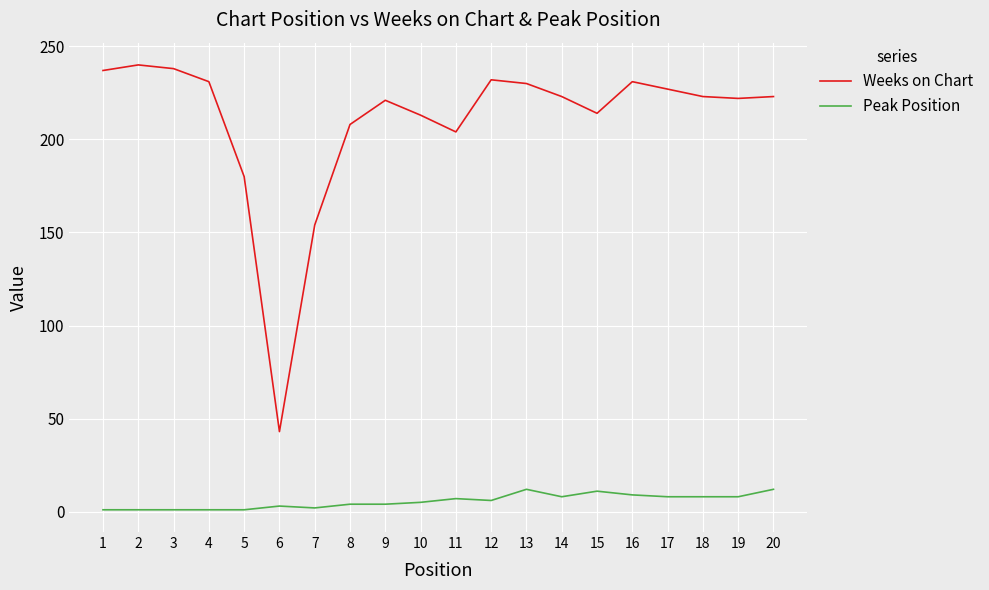

At how many categories does at least one series exceed 158?

18